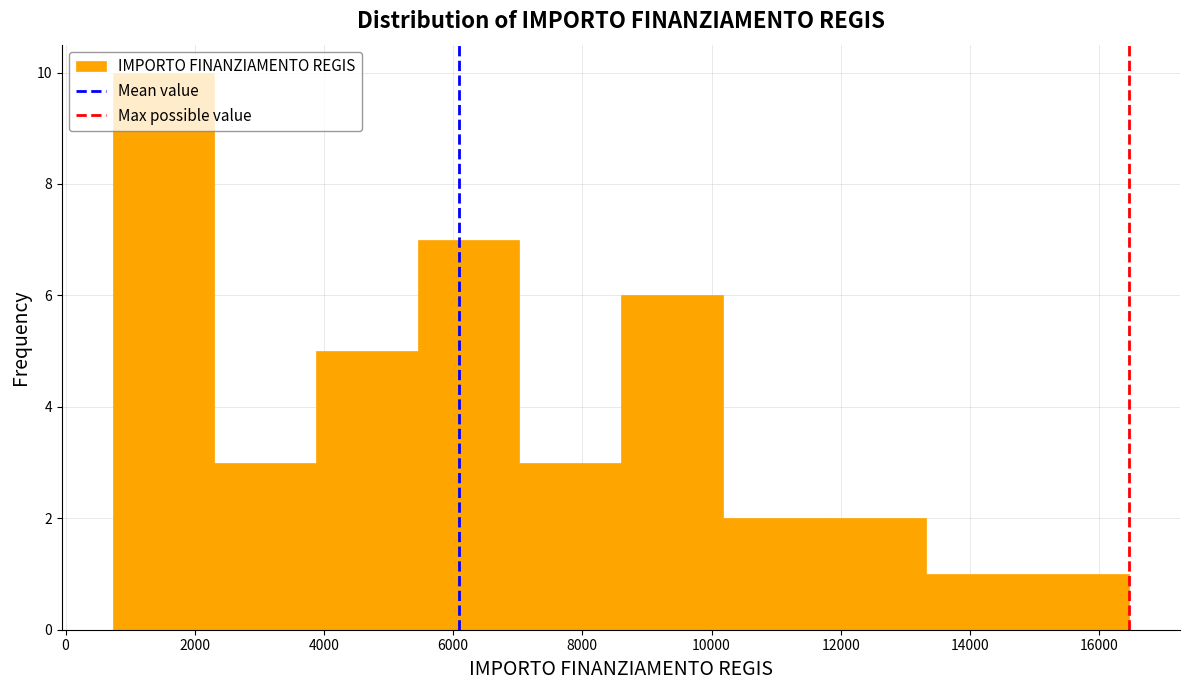

Reading left to right, transcribe this chart: for each bar, give the range it covers on the x-axis and its height. Neither the bar edges nor the heights are printed on the chart, so give them approximately, as read against the axes.

800 to 2400: 10
2400 to 3800: 3
3800 to 5400: 5
5400 to 7000: 7
7000 to 8600: 3
8600 to 10200: 6
10200 to 11800: 2
11800 to 13400: 2
13400 to 14800: 1
14800 to 16400: 1